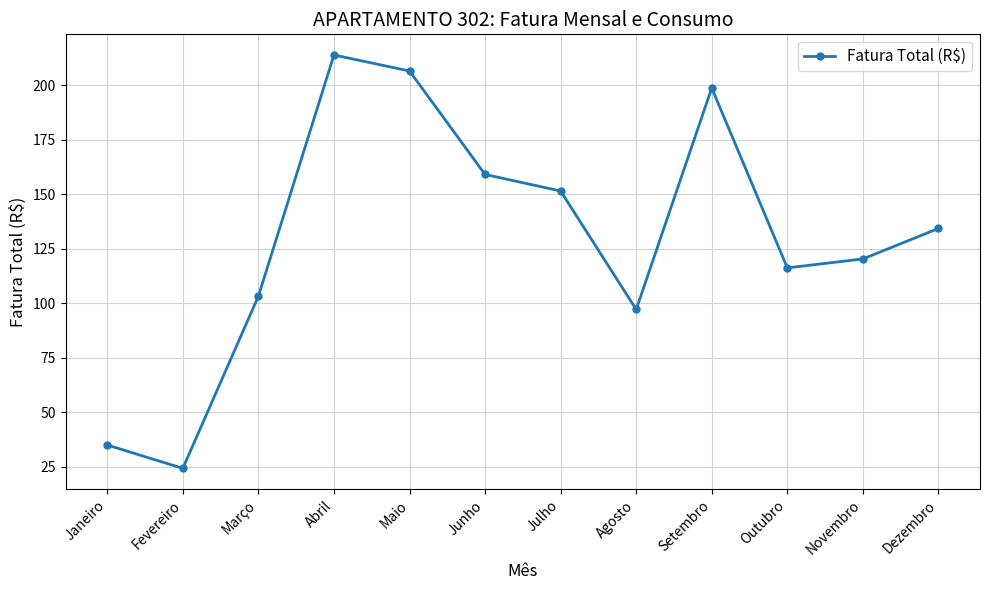

What is the change in value from Fevereiro to Outubro?

+91.9